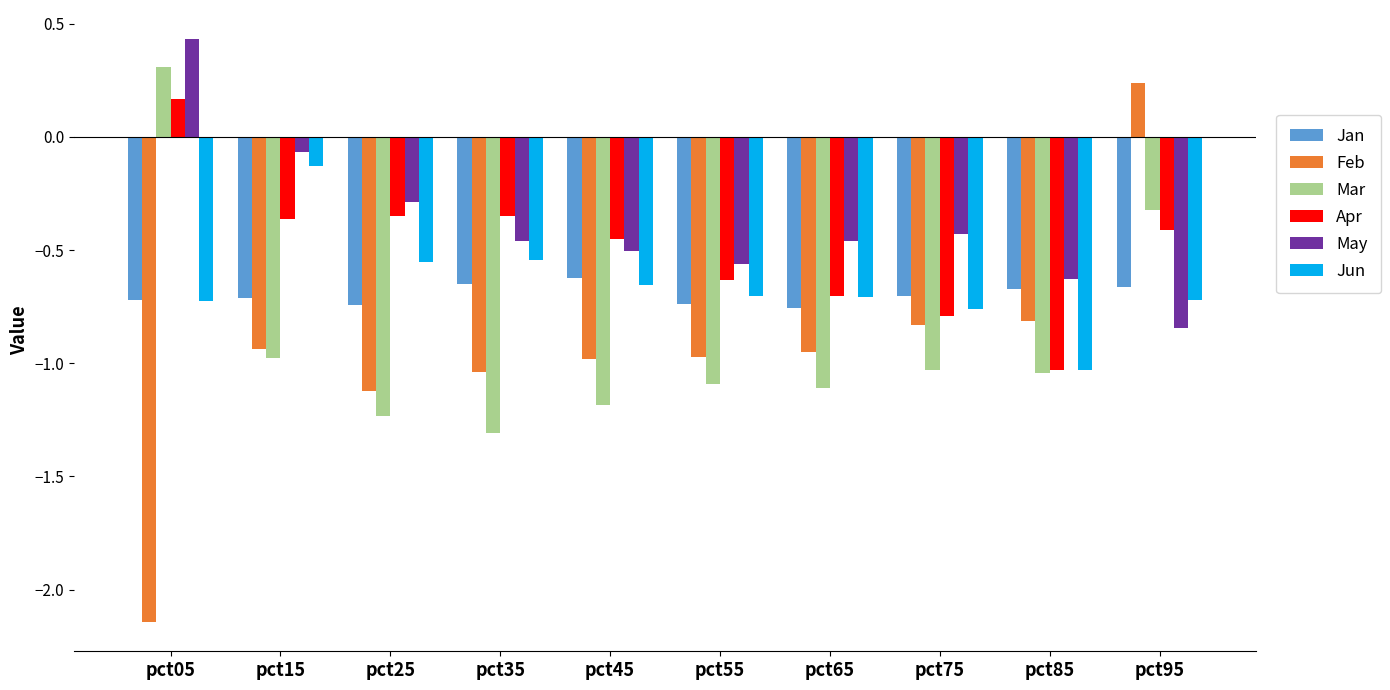

How many distinct data groups are displayed?

6